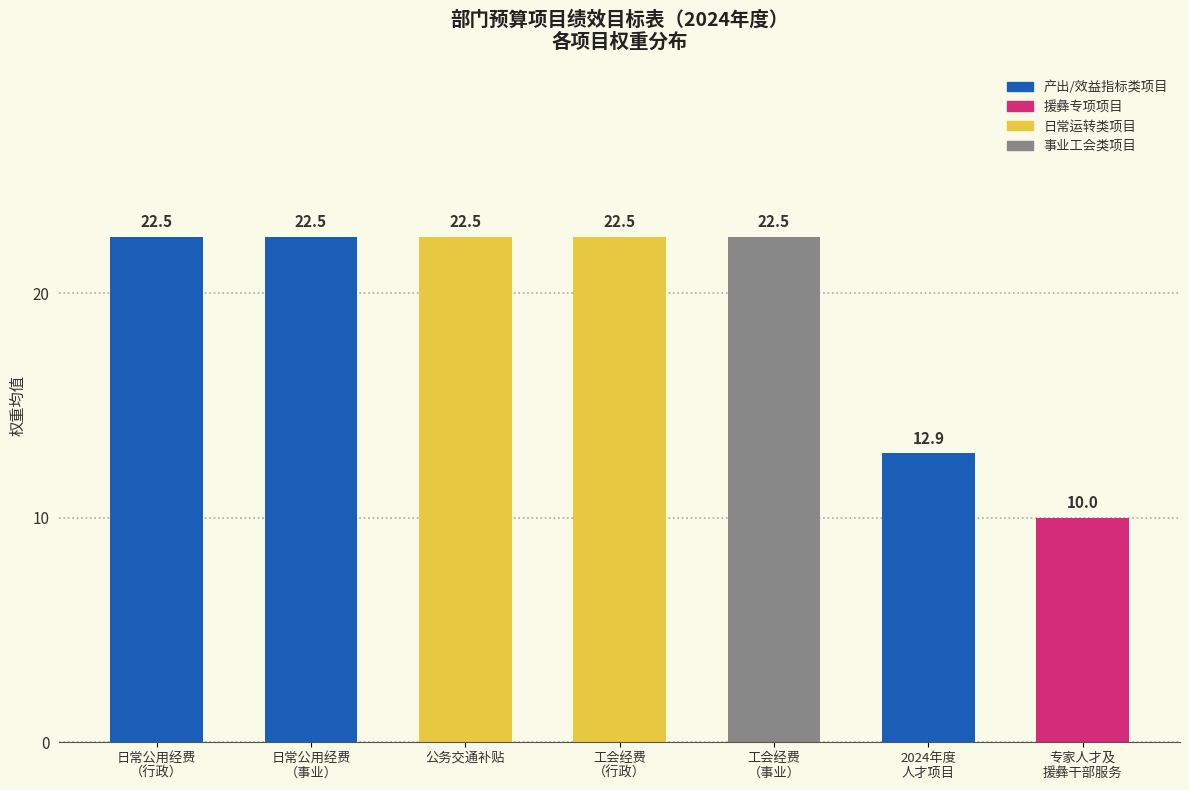

What is the smallest value displayed?

10.0